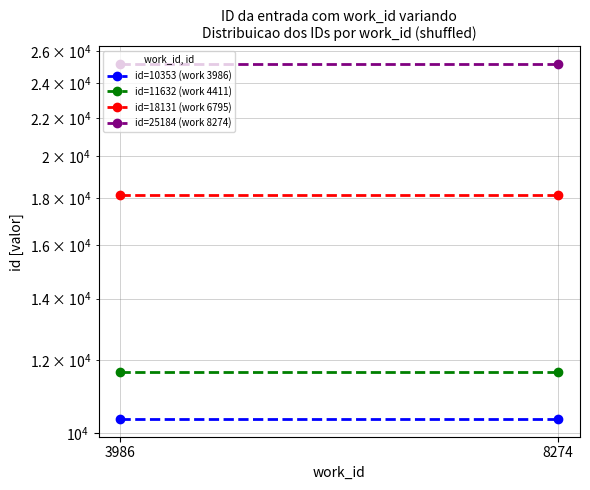

How many distinct data groups are displayed?

4